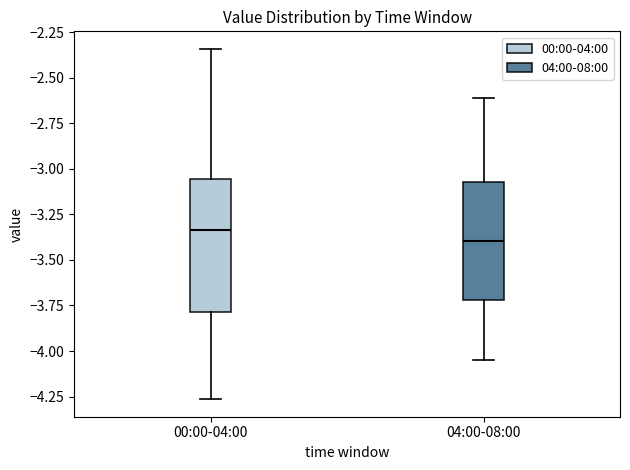

Where is the upper edge of the box for 04:00-08:00 on the y-axis? The values are not printed on the chart, so give them approximately, as read against the axis.

-3.05